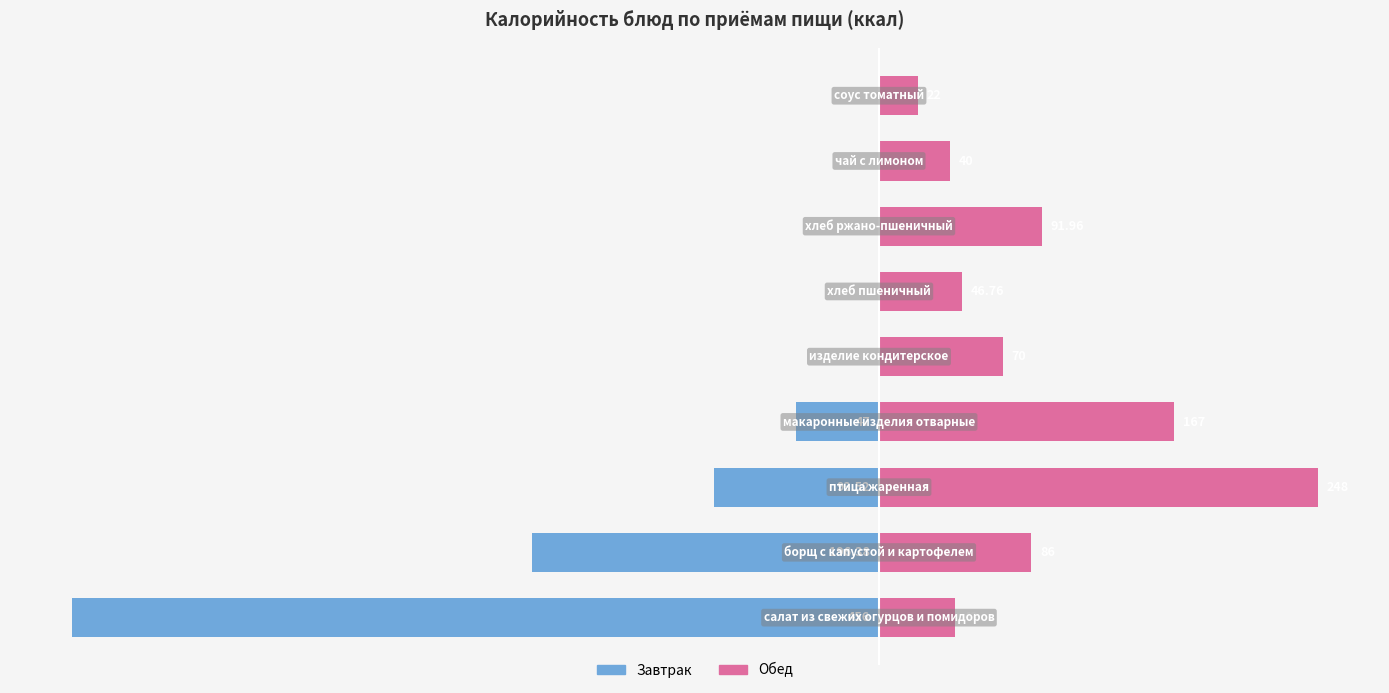

What is the value of the Обед bar at the 8th from the left?

40.0